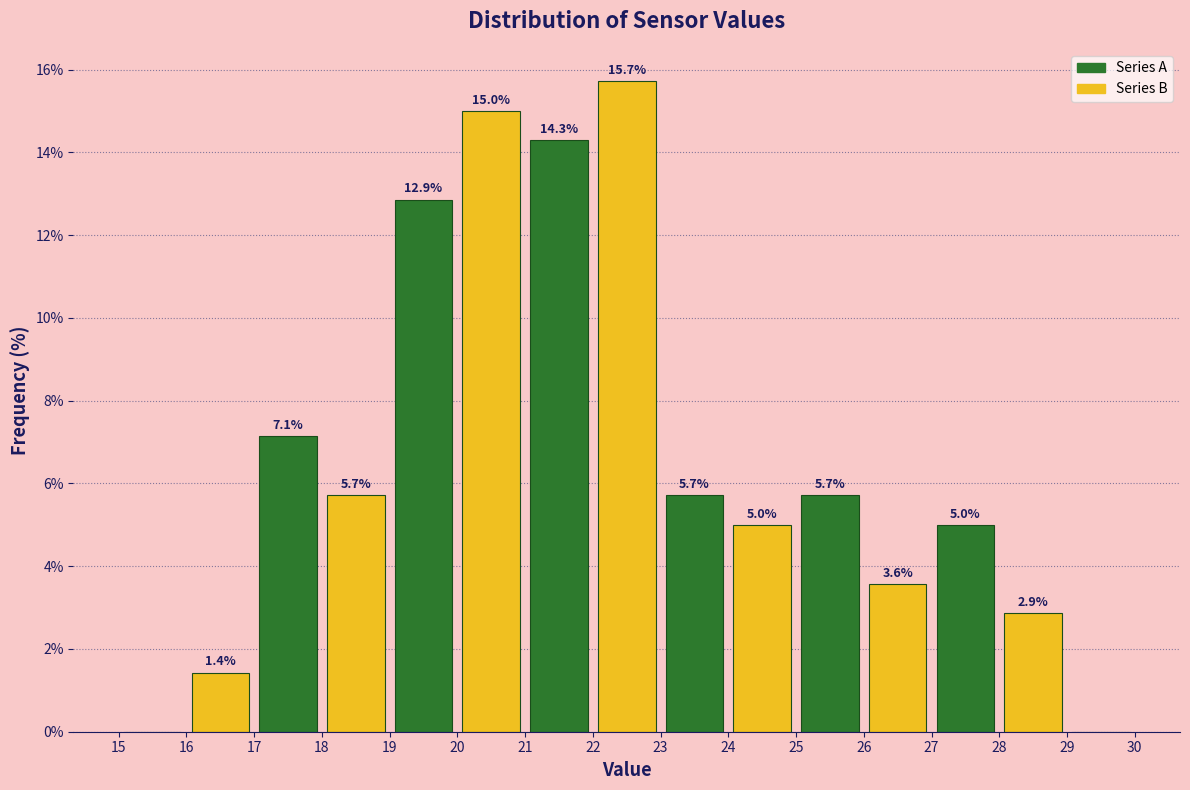

Over which range of the x-axis is the bar tallest?

22 to 23